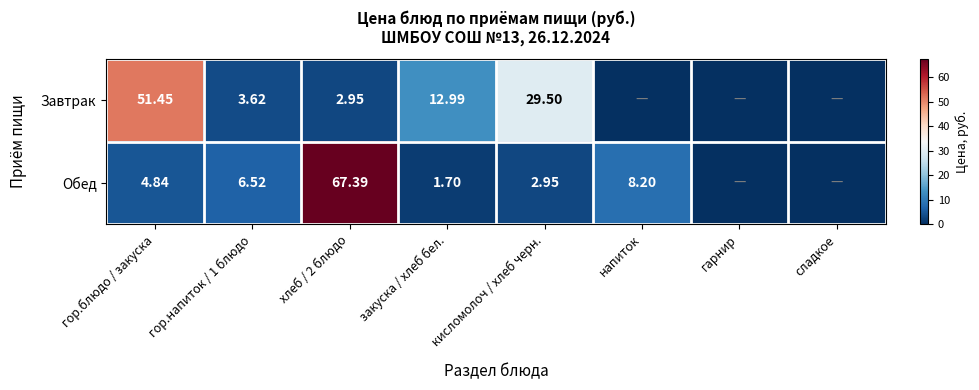

Rank the series at гор.напиток / 1 блюдо from highest to lowest value.

Обед, Завтрак